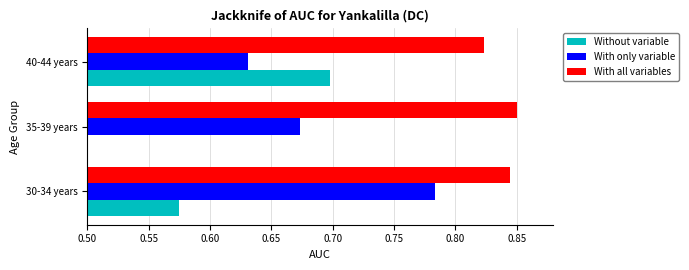

At which category does the chart reach its minimum across all series?

35-39 years